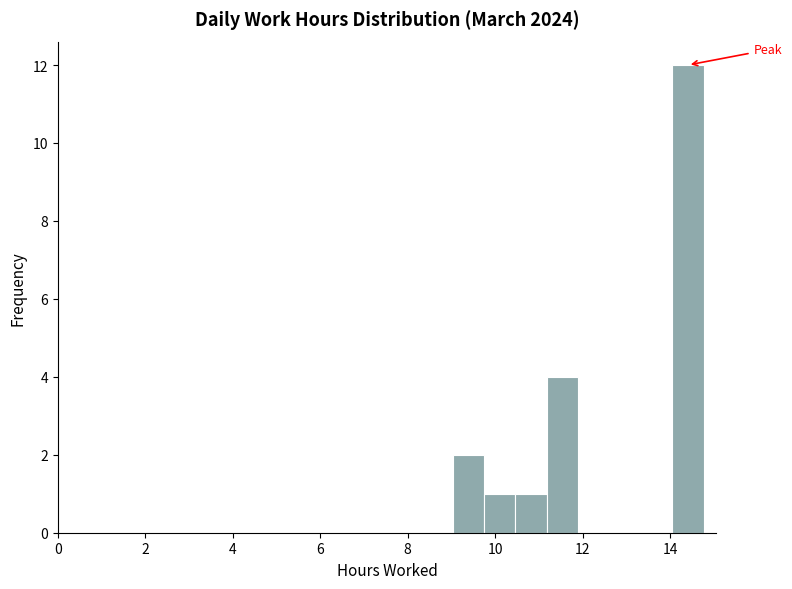

Read against the x-axis, roughly where is the centre of the tallest bar?

14.4